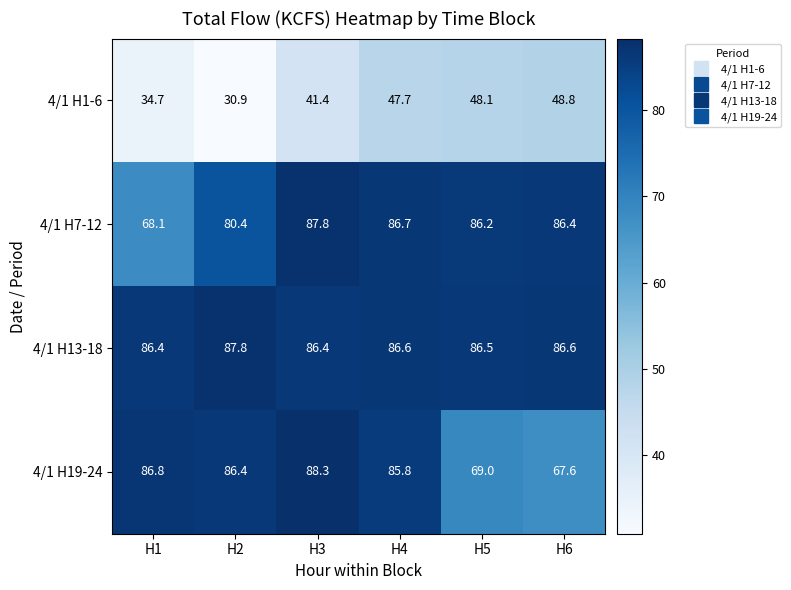

What is the sum of all 4/1 H7-12 values?

495.6